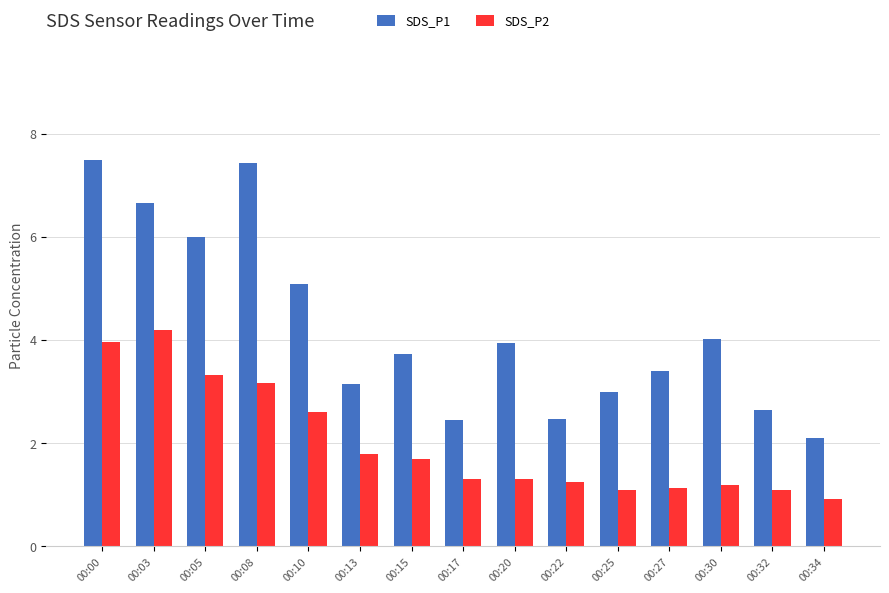

What is the difference between the maximum and minimum values in the SDS_P2 series?

3.3